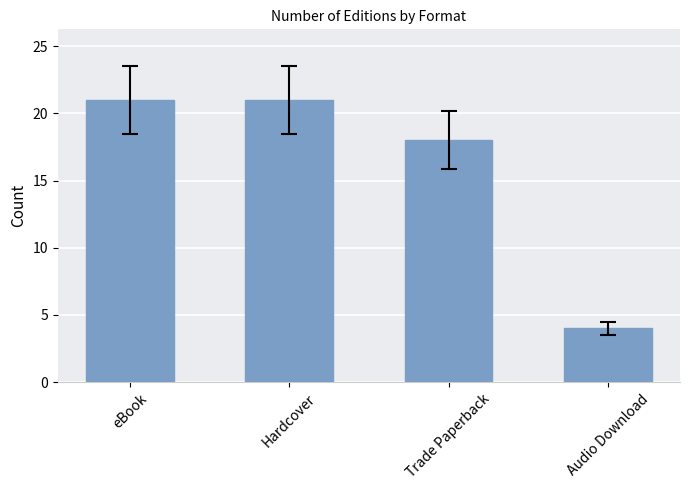

Between Trade Paperback and Hardcover, which is larger?

Hardcover